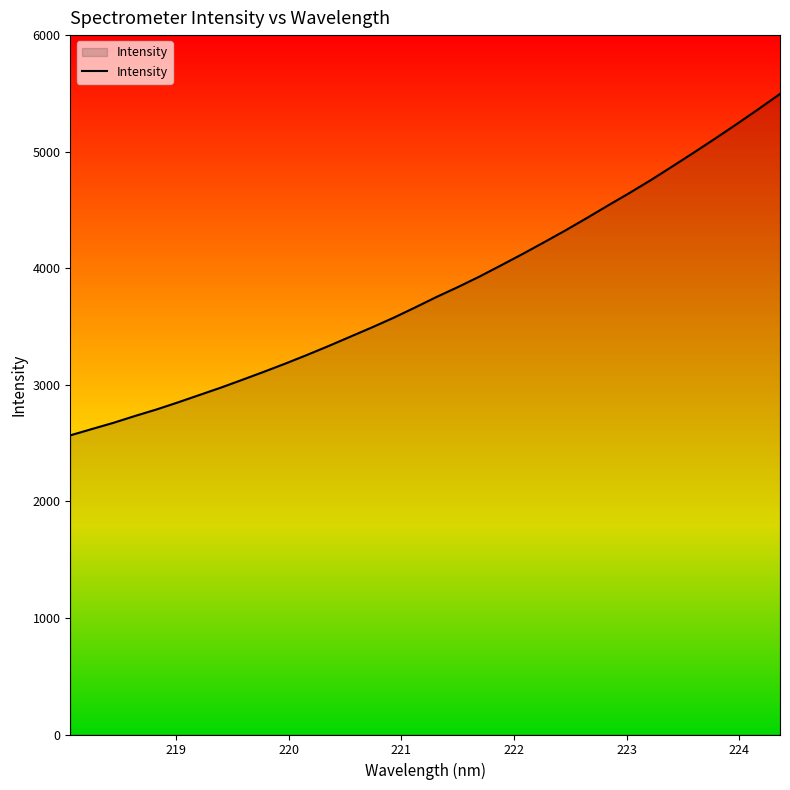

What is the minimum value shown in the chart?

2566.4